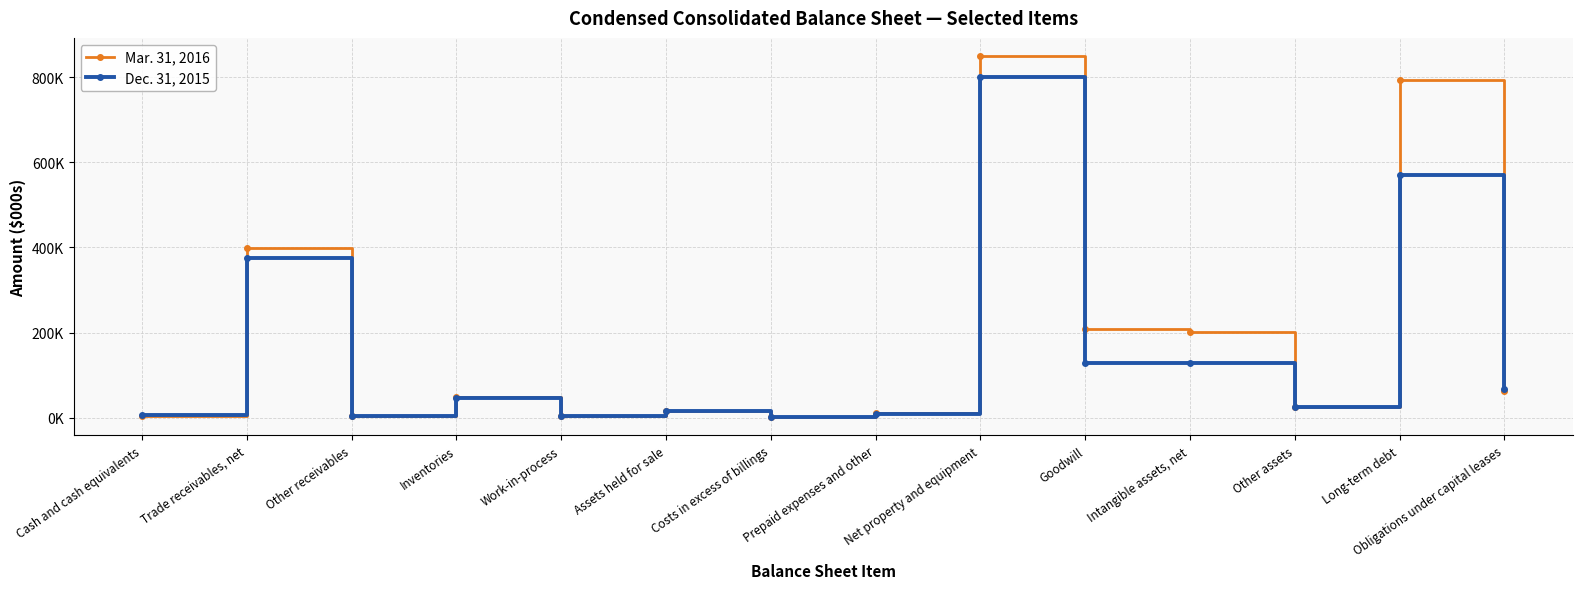

Where is the first local minimum for Dec. 31, 2015?

Other receivables